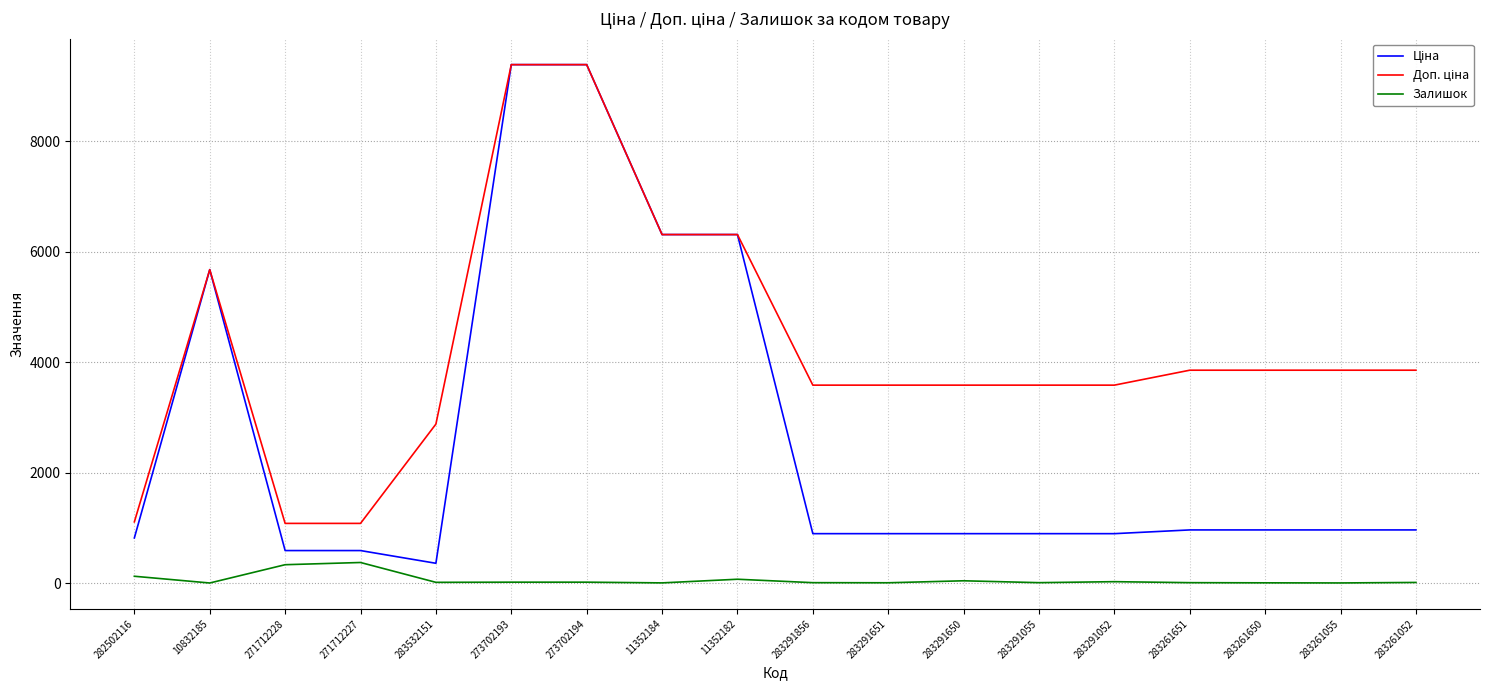

What is the maximum value shown in the chart?

9384.0